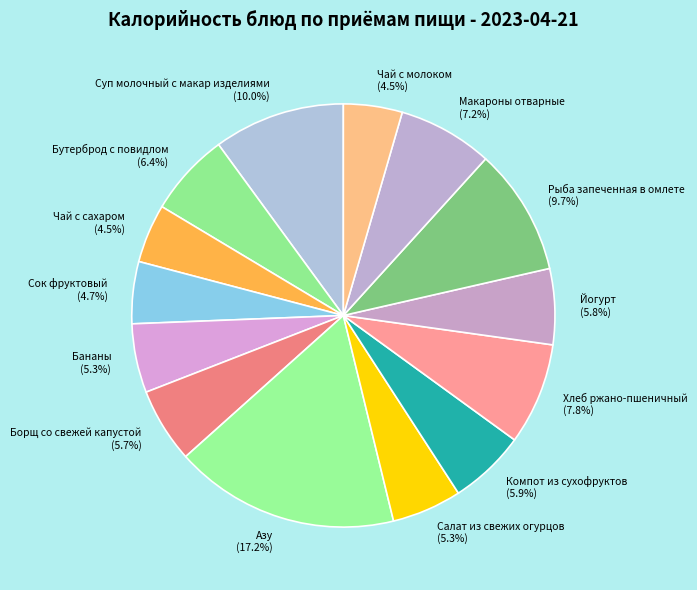

True or false: Макароны отварные accounts for 7% of the total.

True